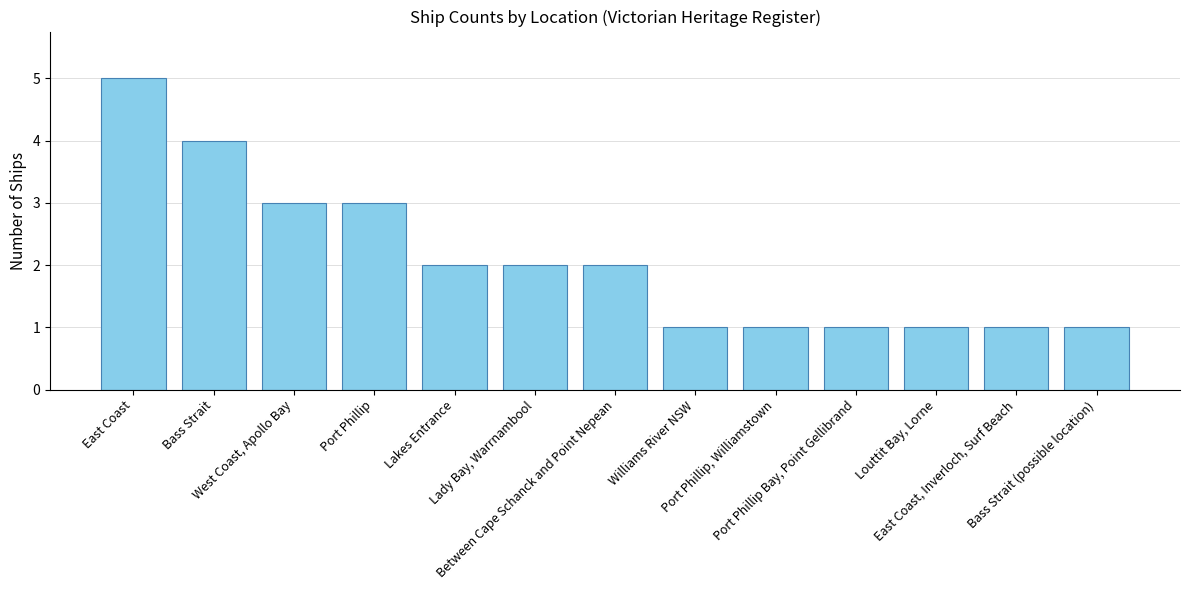

What is the value of the 9th bar from the left?

1